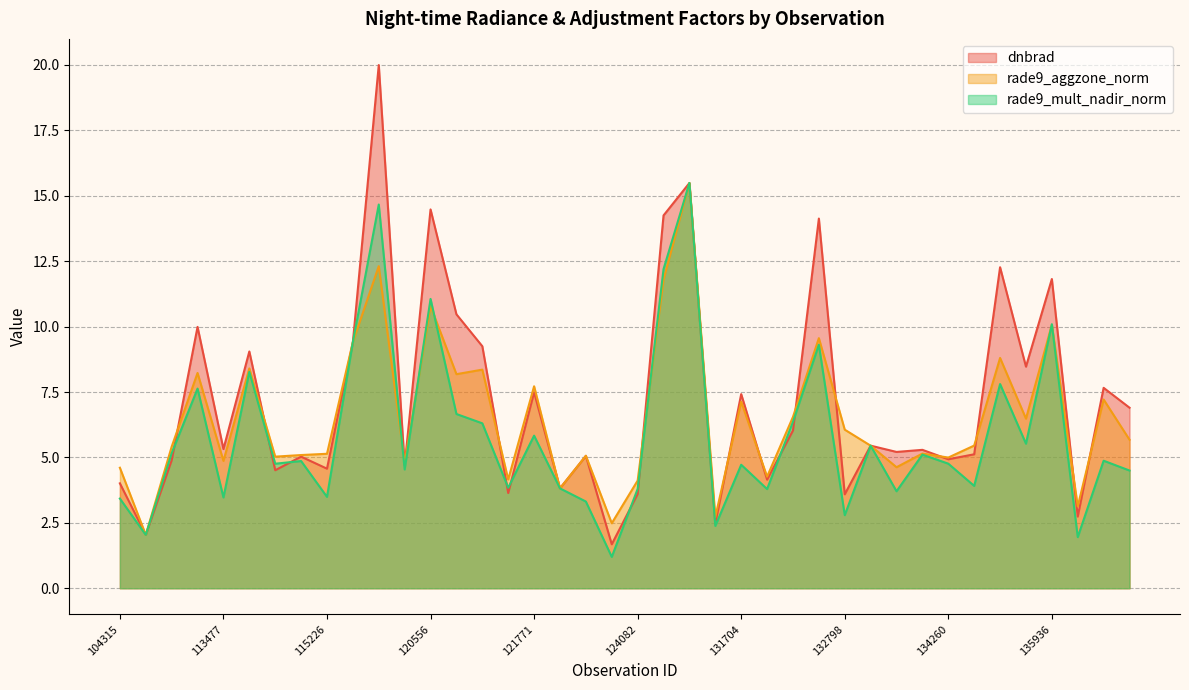

Rank the series at 131354 from highest to lowest value.

rade9_aggzone_norm, dnbrad, rade9_mult_nadir_norm